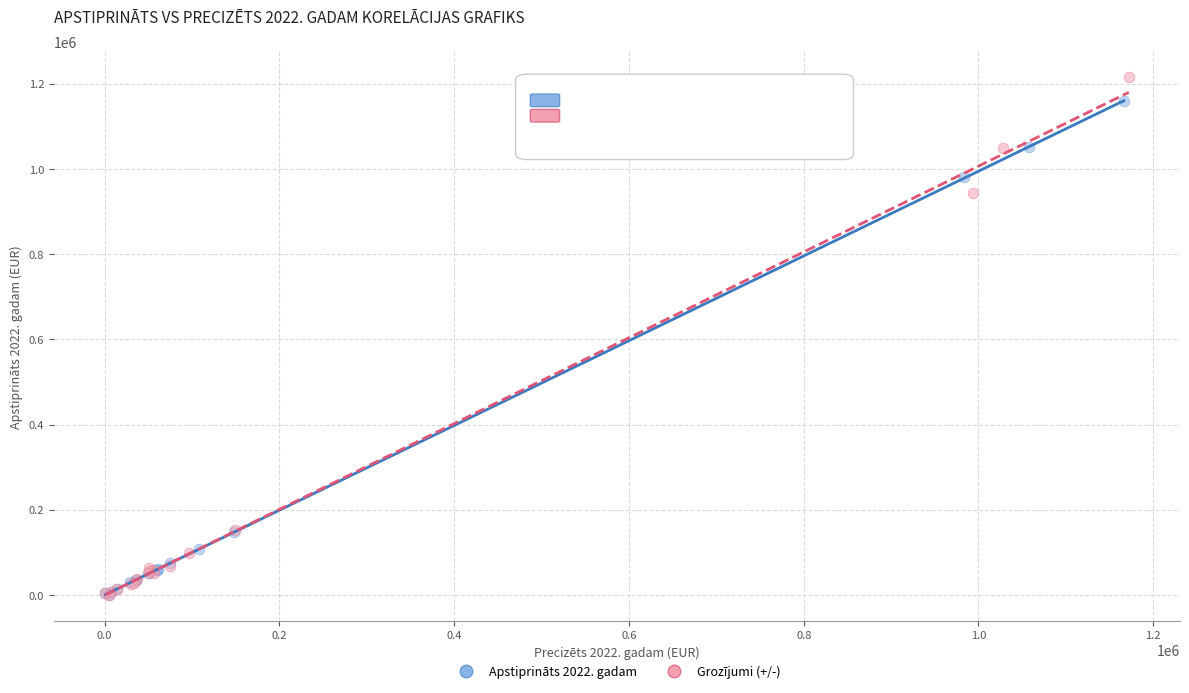

What are all the series names shown in the legend?

Apstiprināts 2022. gadam, Grozījumi (+/-)